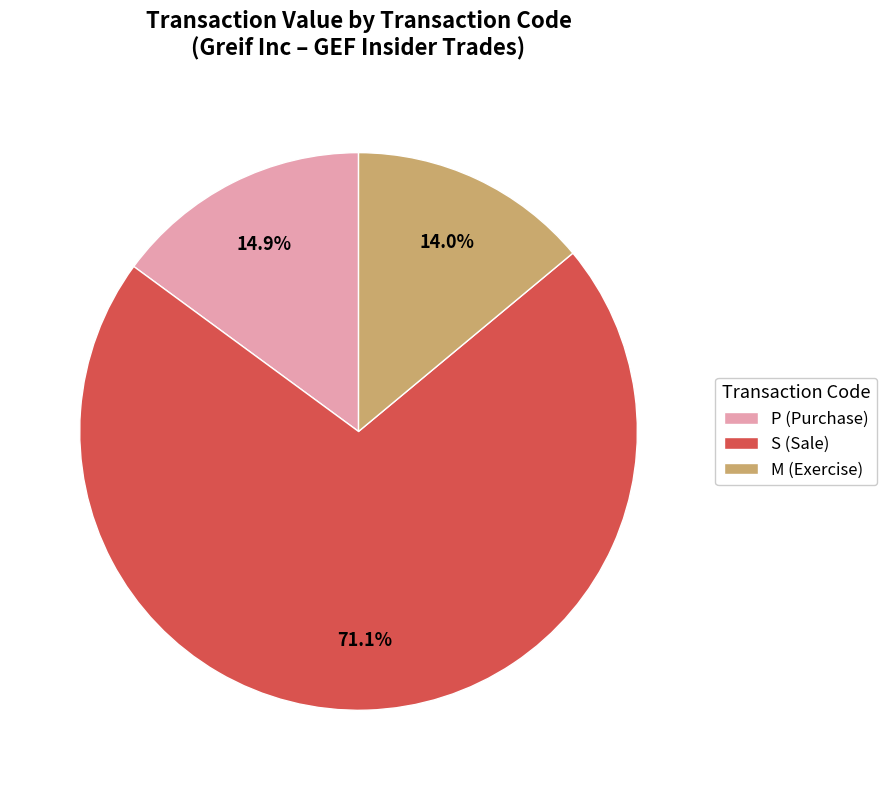

Do P (Purchase) and M (Exercise) together represent more than half of the pie?

No